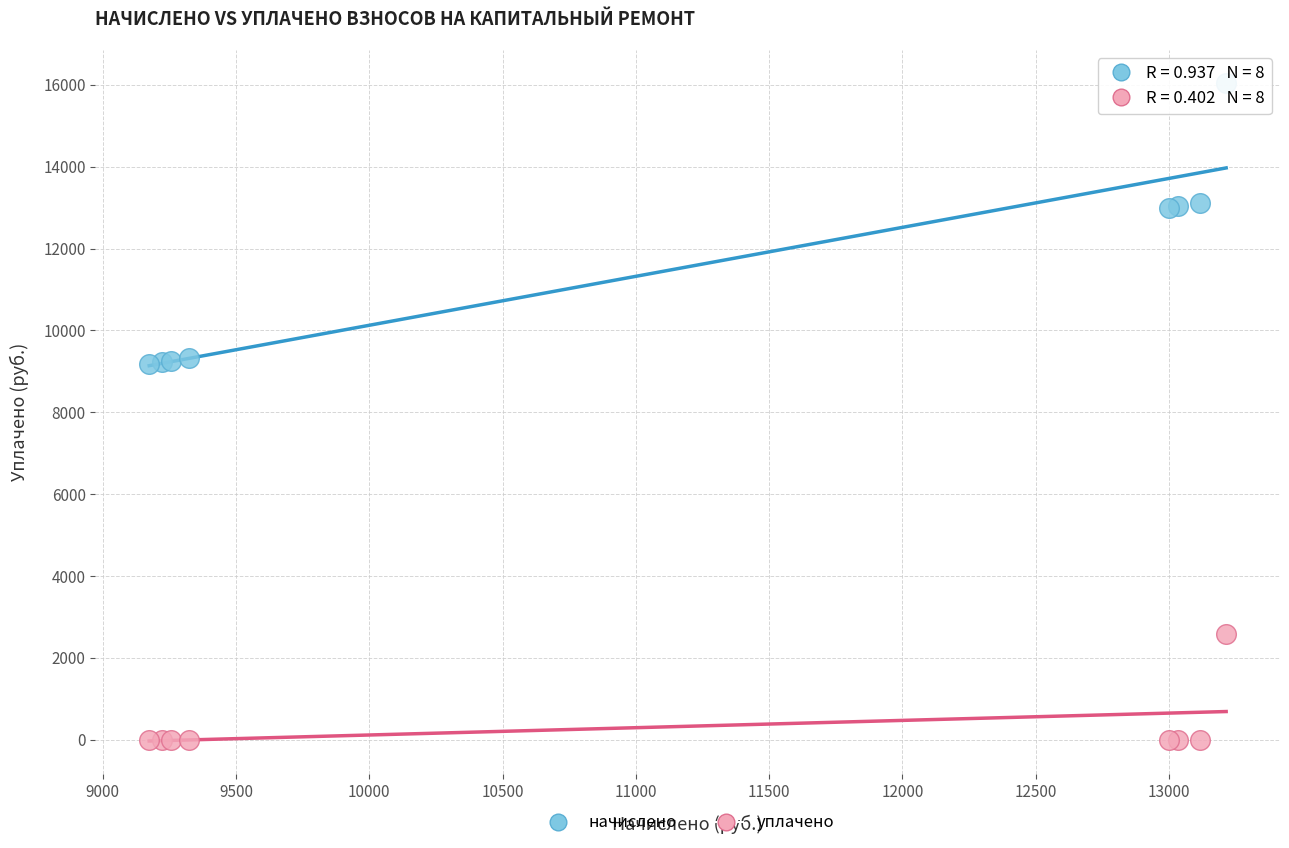

Which series has the widest spread of Y values?

начислено